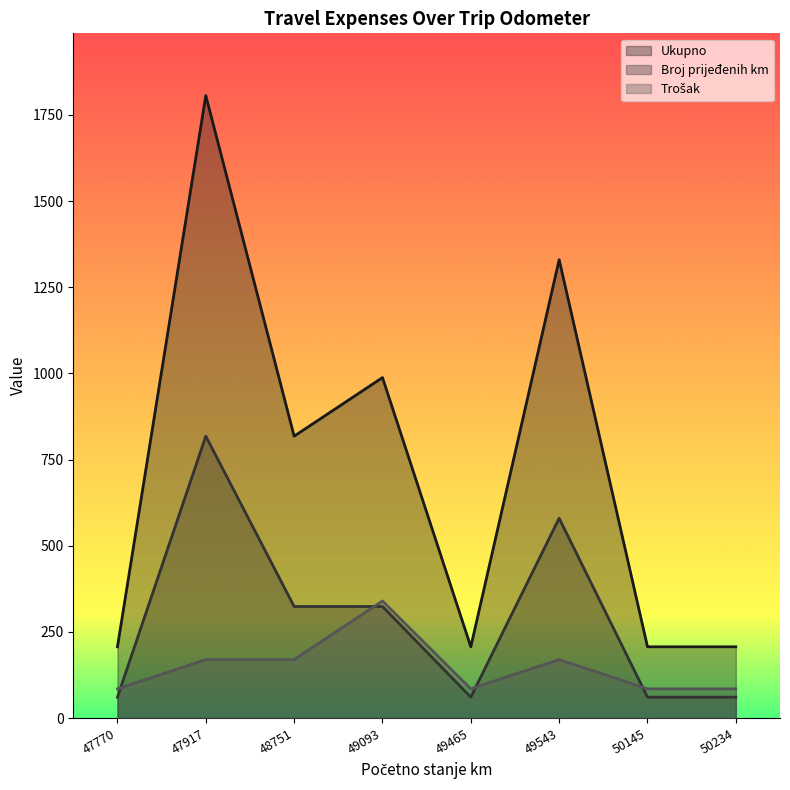

How many values in the Broj prijeđenih km series exceed 324?

2